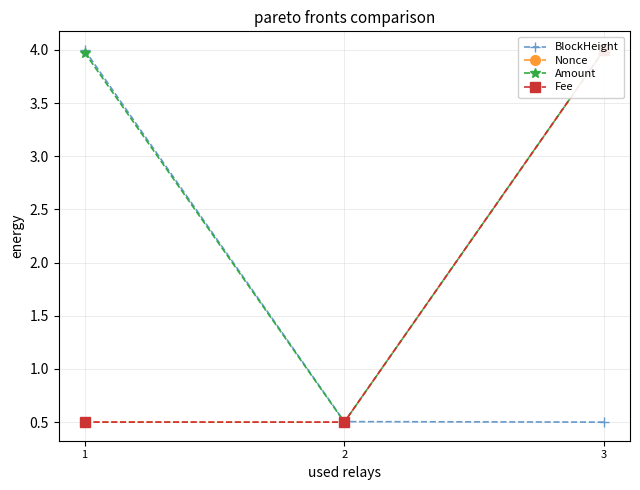

What is the difference between the highest and lowest values at 3?

3.5